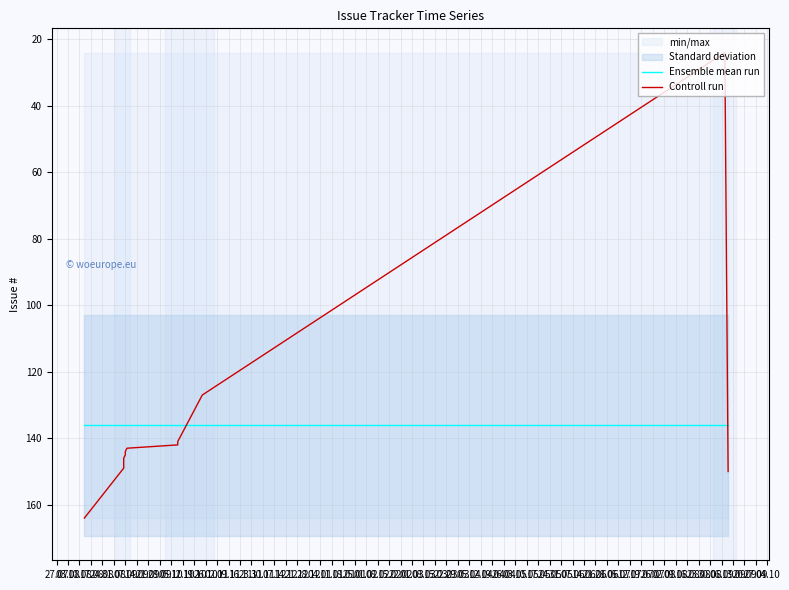

The value of Ensemble mean run at 10.08 is 136.2. True or false?

True